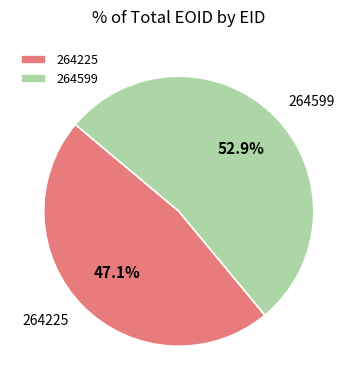

What is the total percentage of 264599 and 264225?

100.0%